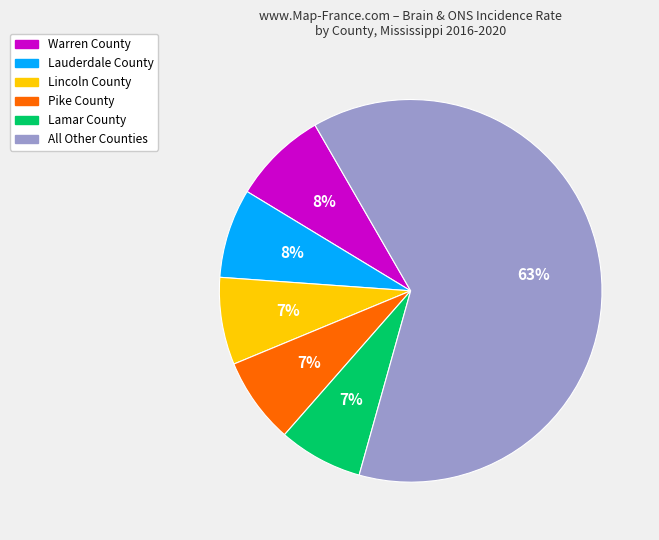

Count the number of slices in the pie.

6